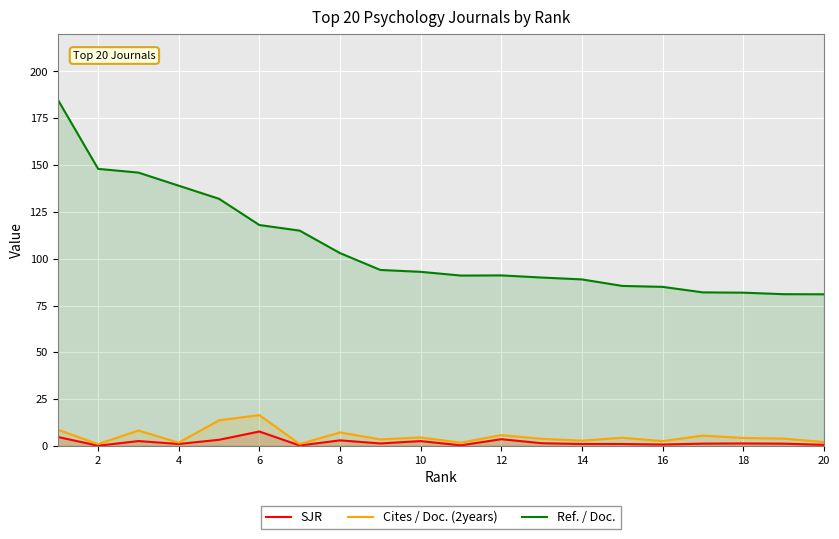

True or false: Ref. / Doc. and SJR intersect in this chart.

False